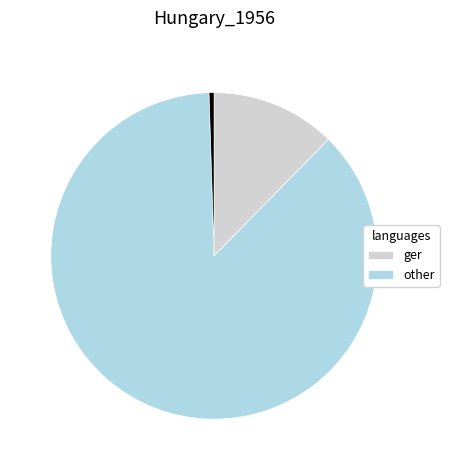

Is there a majority slice in this chart?

Yes